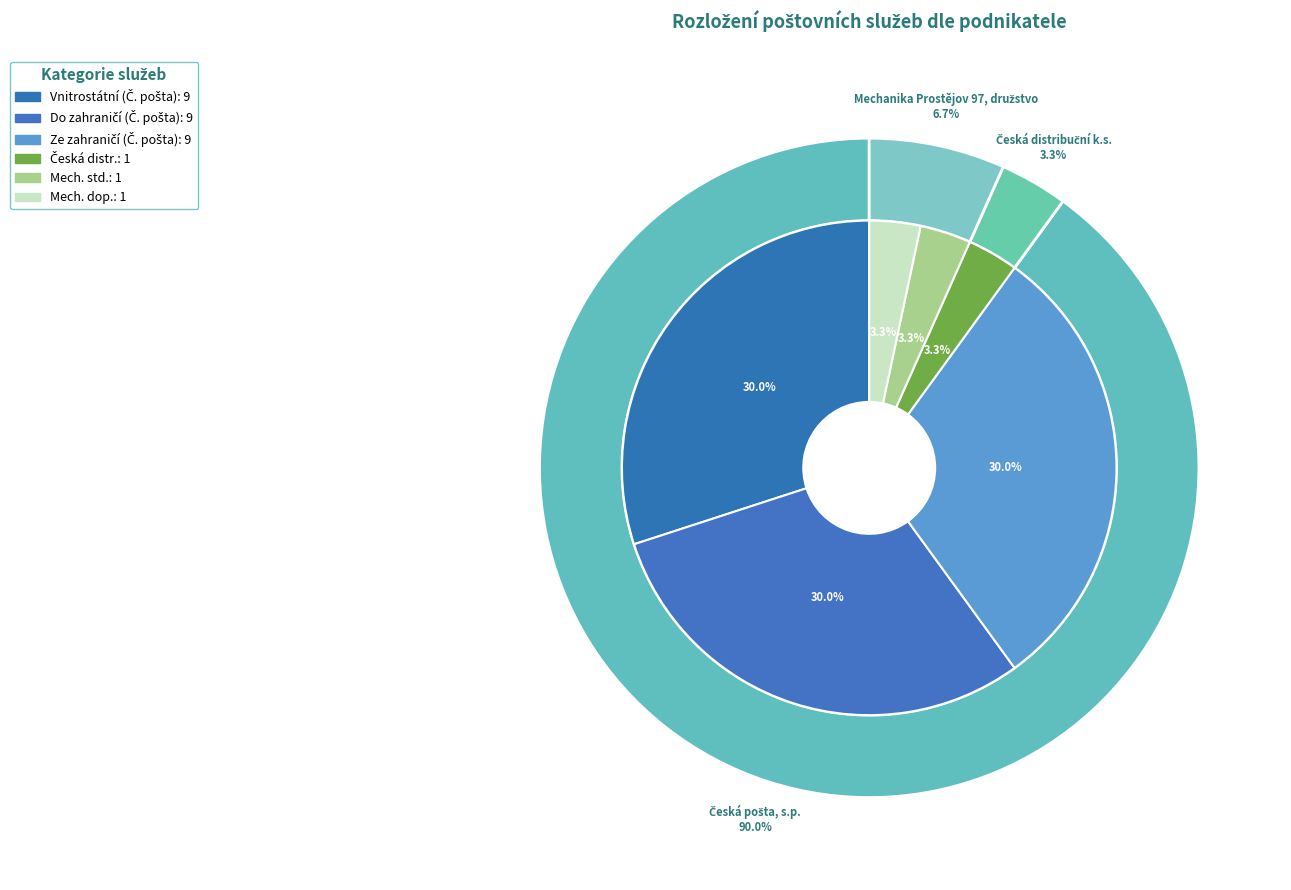

To the nearest percent, what is the difference between the Česká distribuční k.s. and Česká pošta, s.p. slice percentages?

87%